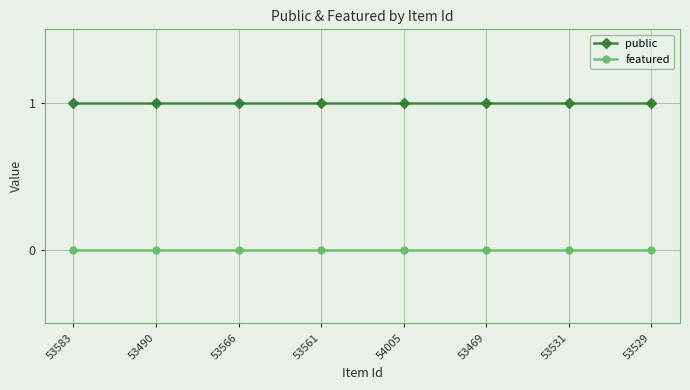

What is the label of the 7th point from the left?

53531